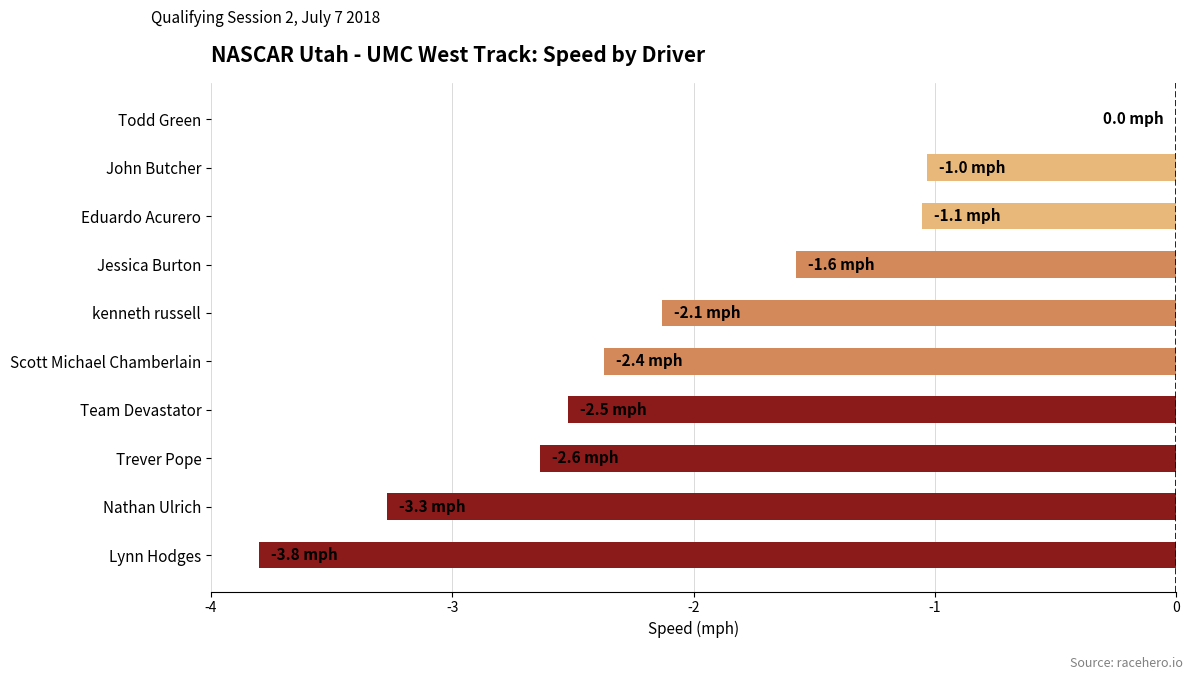

Between Todd Green and Eduardo Acurero, which is larger?

Todd Green